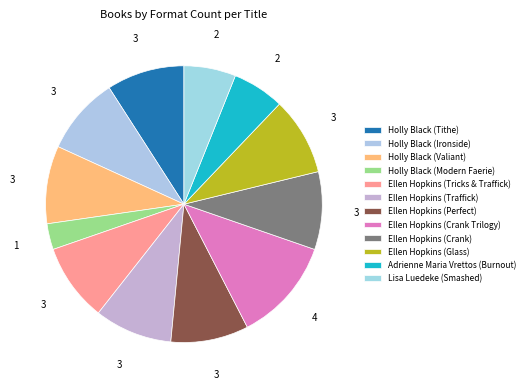

Count the number of slices in the pie.

12